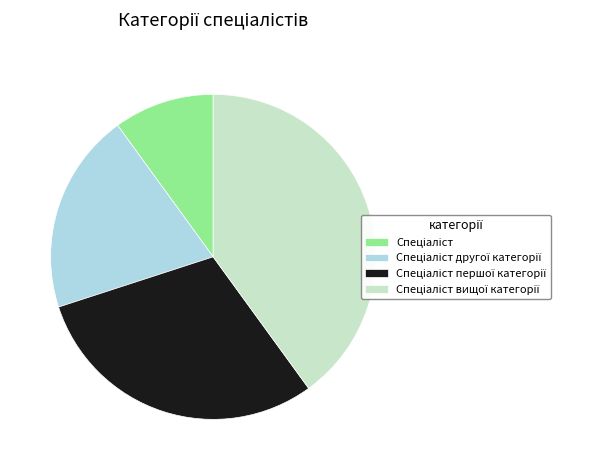

Is there a majority slice in this chart?

No